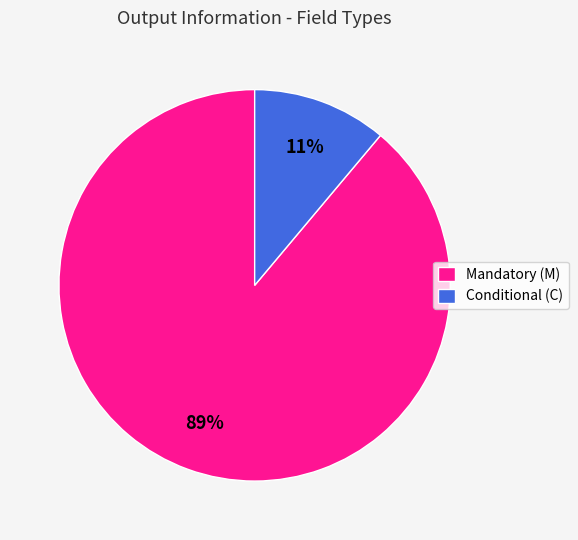

What is the largest slice in the pie chart?

Mandatory (M)